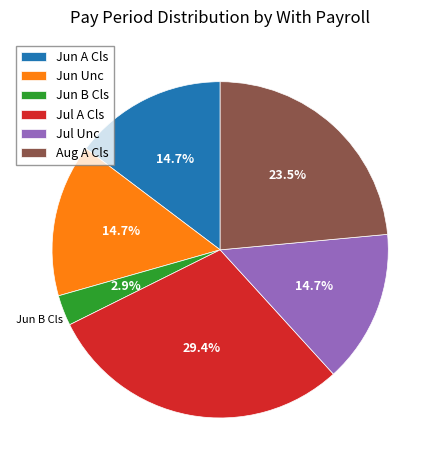

How much of the chart is everything except Jul Unc?

85.3%